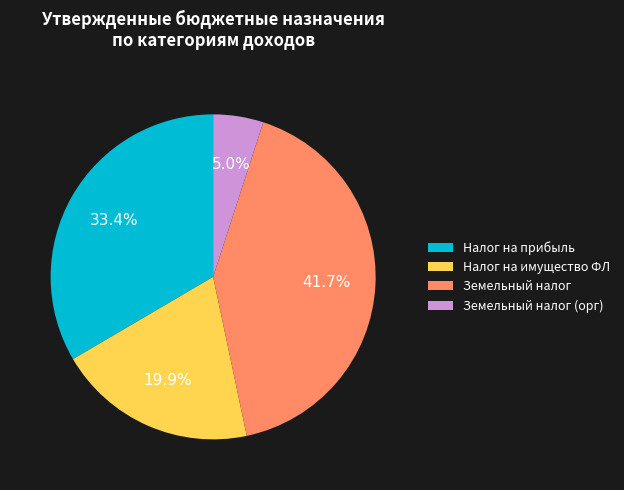

Is there any slice that represents more than half of the pie?

No